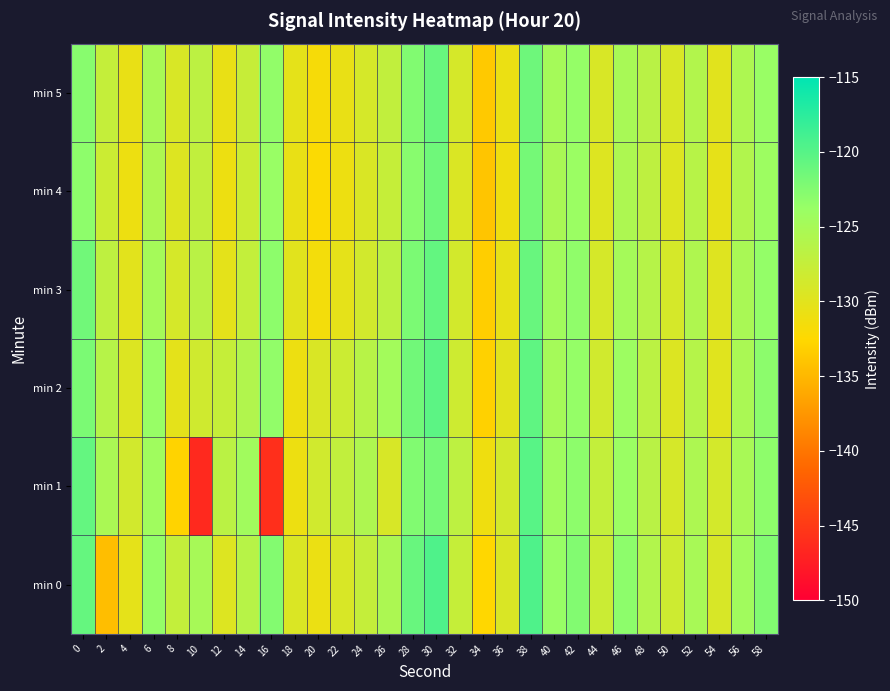

Reading left to right, transcribe all the data shown in this chart.

min 0: 0=-120.9	2=-134.5	4=-130.4	6=-123.5	8=-127.4	10=-125.0	12=-129.7	14=-126.4	16=-122.6	18=-129.4	20=-130.8	22=-129.2	24=-127.5	26=-125.4	28=-121.0	30=-119.6	32=-127.5	34=-132.6	36=-129.3	38=-119.5	40=-123.7	42=-122.5	44=-128.0	46=-123.1	48=-126.0	50=-128.2	52=-125.0	54=-129.1	56=-124.5	58=-122.5
min 1: 0=-120.8	2=-125.3	4=-128.6	6=-124.4	8=-132.9	10=-146.4	12=-126.7	14=-124.5	16=-145.9	18=-131.0	20=-128.5	22=-127.3	24=-125.6	26=-129.1	28=-122.4	30=-121.8	32=-126.9	34=-131.2	36=-128.7	38=-120.1	40=-124.3	42=-123.1	44=-127.4	46=-124.0	48=-126.5	50=-129.0	52=-125.5	54=-128.8	56=-125.1	58=-123.2
min 2: 0=-122.1	2=-126.3	4=-129.5	6=-123.7	8=-130.2	10=-128.4	12=-127.6	14=-125.9	16=-123.4	18=-131.0	20=-129.3	22=-128.1	24=-126.4	26=-124.7	28=-121.5	30=-120.3	32=-128.2	34=-133.1	36=-130.0	38=-120.5	40=-124.8	42=-123.6	44=-128.5	46=-124.2	48=-126.7	50=-129.5	52=-126.2	54=-129.9	56=-125.3	58=-123.0
min 3: 0=-121.5	2=-127.0	4=-130.1	6=-124.8	8=-128.9	10=-126.5	12=-130.2	14=-127.4	16=-123.1	18=-130.0	20=-131.5	22=-130.3	24=-128.6	26=-126.9	28=-122.1	30=-120.7	32=-128.7	34=-133.3	36=-130.5	38=-121.0	40=-124.5	42=-123.3	44=-128.9	46=-124.8	48=-126.3	50=-128.9	52=-125.7	54=-129.7	56=-125.2	58=-123.5
min 4: 0=-123.2	2=-128.1	4=-131.0	6=-125.5	8=-129.6	10=-127.2	12=-131.0	14=-128.1	16=-123.8	18=-130.7	20=-132.2	22=-131.0	24=-129.3	26=-127.6	28=-122.8	30=-121.4	32=-129.4	34=-134.0	36=-131.2	38=-121.7	40=-125.2	42=-124.0	44=-129.6	46=-125.5	48=-127.0	50=-129.6	52=-126.4	54=-130.4	56=-125.9	58=-124.2
min 5: 0=-122.8	2=-127.5	4=-130.6	6=-125.1	8=-129.2	10=-126.8	12=-130.6	14=-127.7	16=-123.4	18=-130.3	20=-131.8	22=-130.6	24=-128.9	26=-127.2	28=-122.4	30=-121.0	32=-129.0	34=-133.6	36=-130.8	38=-121.3	40=-124.8	42=-123.6	44=-129.2	46=-125.1	48=-126.6	50=-129.2	52=-126.0	54=-130.0	56=-125.5	58=-123.8